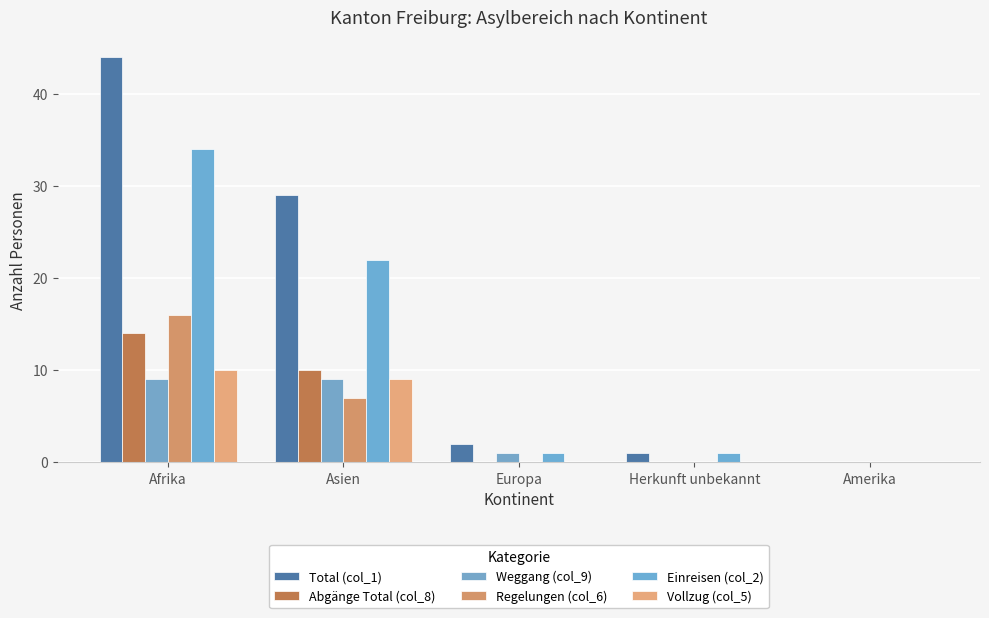

Between Afrika and Europa, which series saw the biggest shift?

Total (col_1)